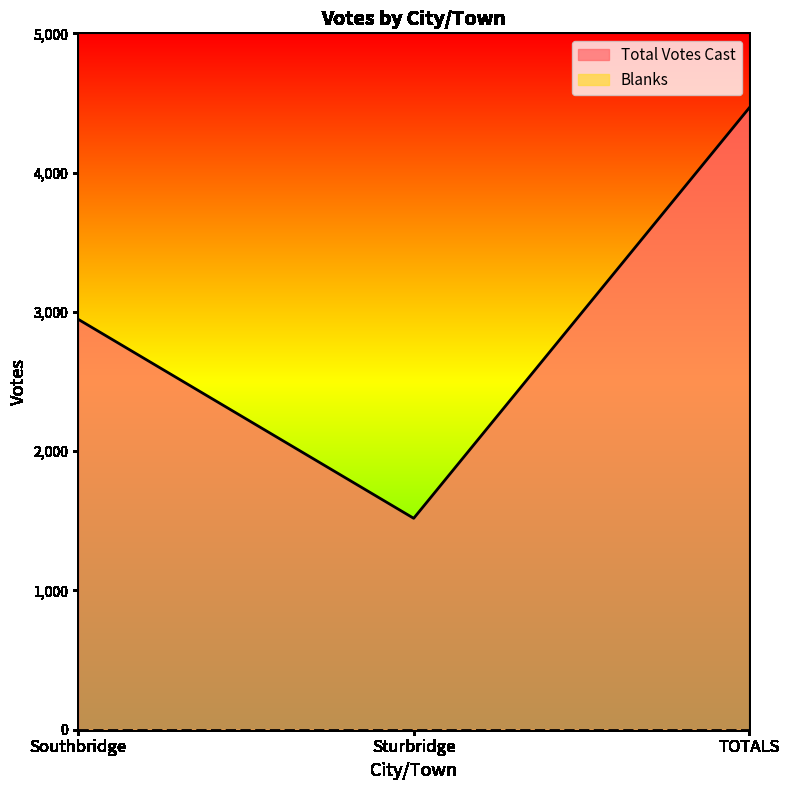

At which label does the data first exceed 2947?

TOTALS